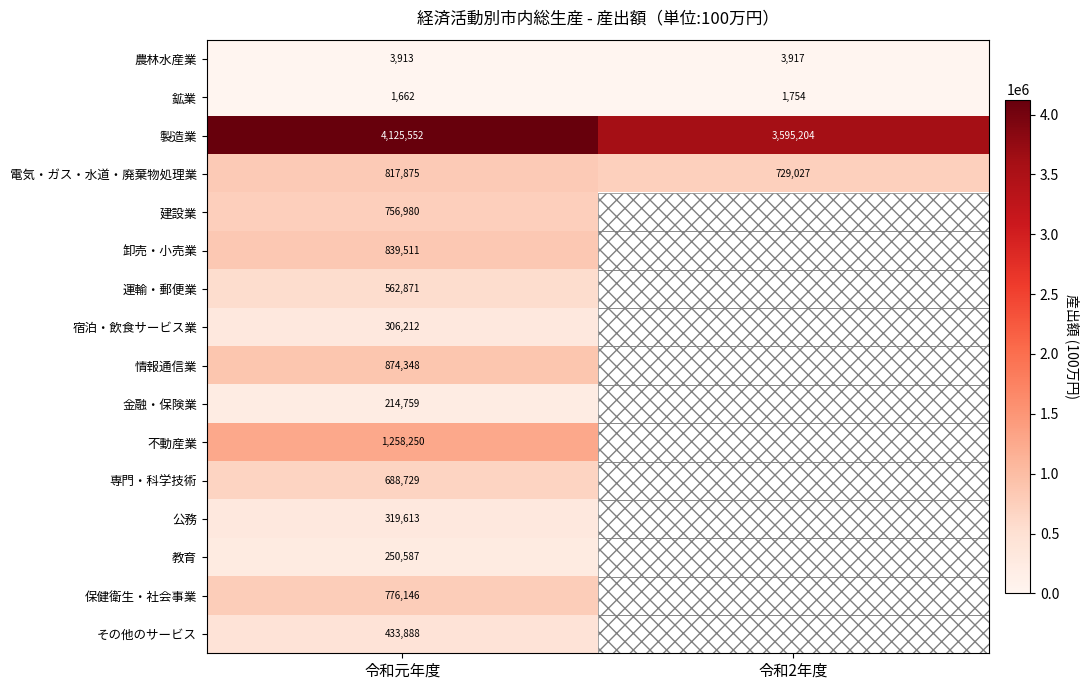

The 農林水産業 series shows 1007 at 令和2年度. True or false?

False